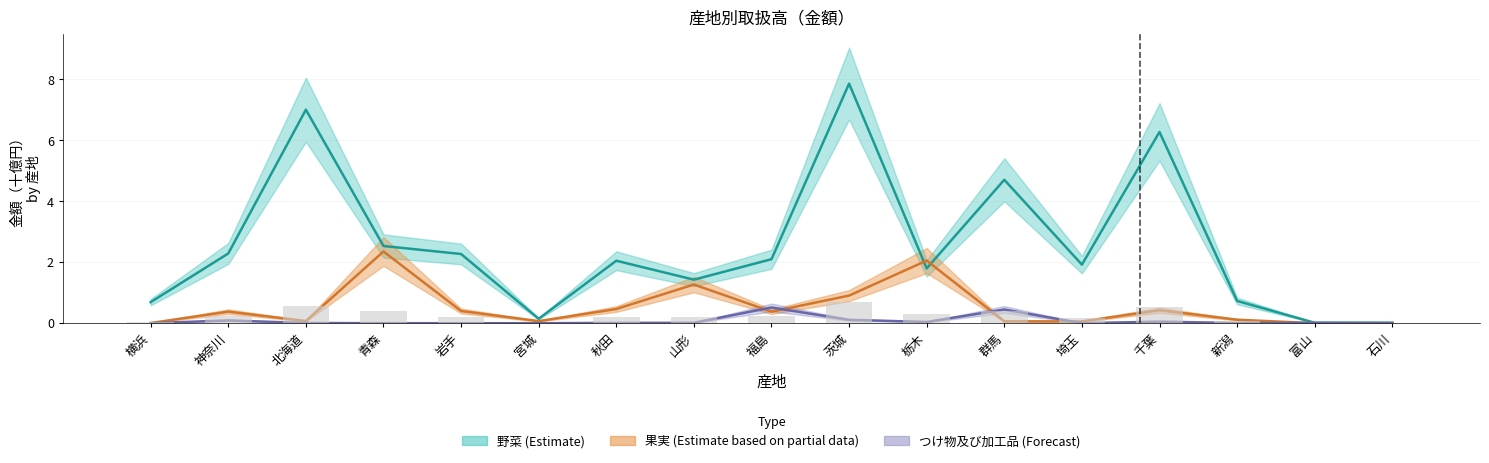

Which series has the widest spread of values?

野菜